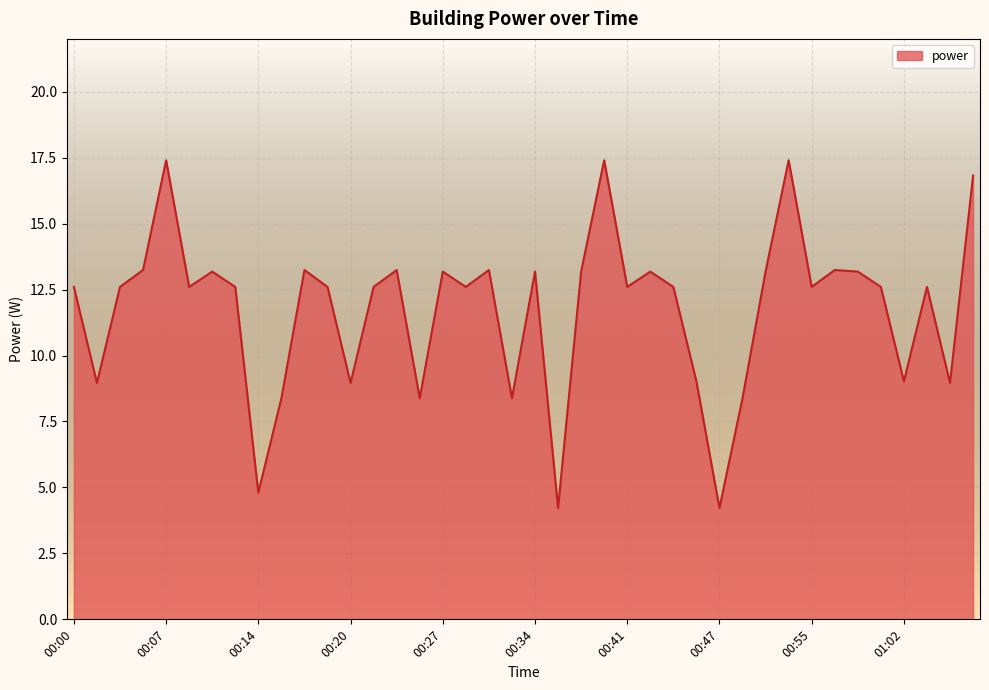

What is the greatest value displayed?

17.4